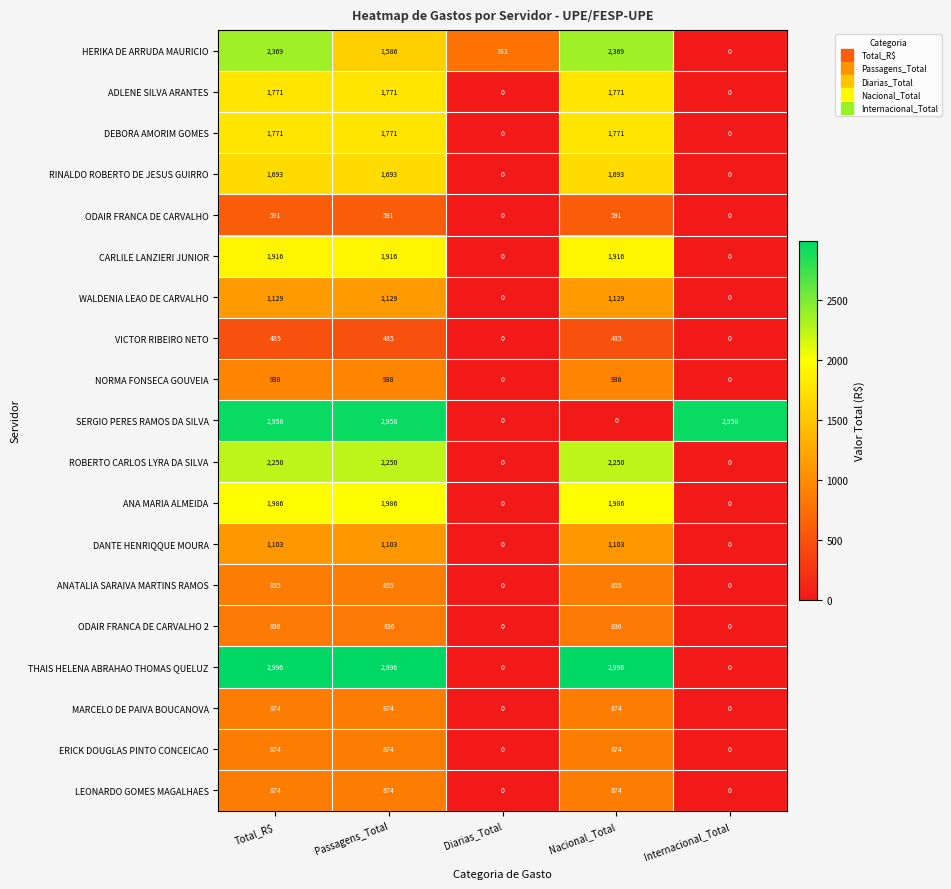

What is the total value across all series at Nacional_Total?

25311